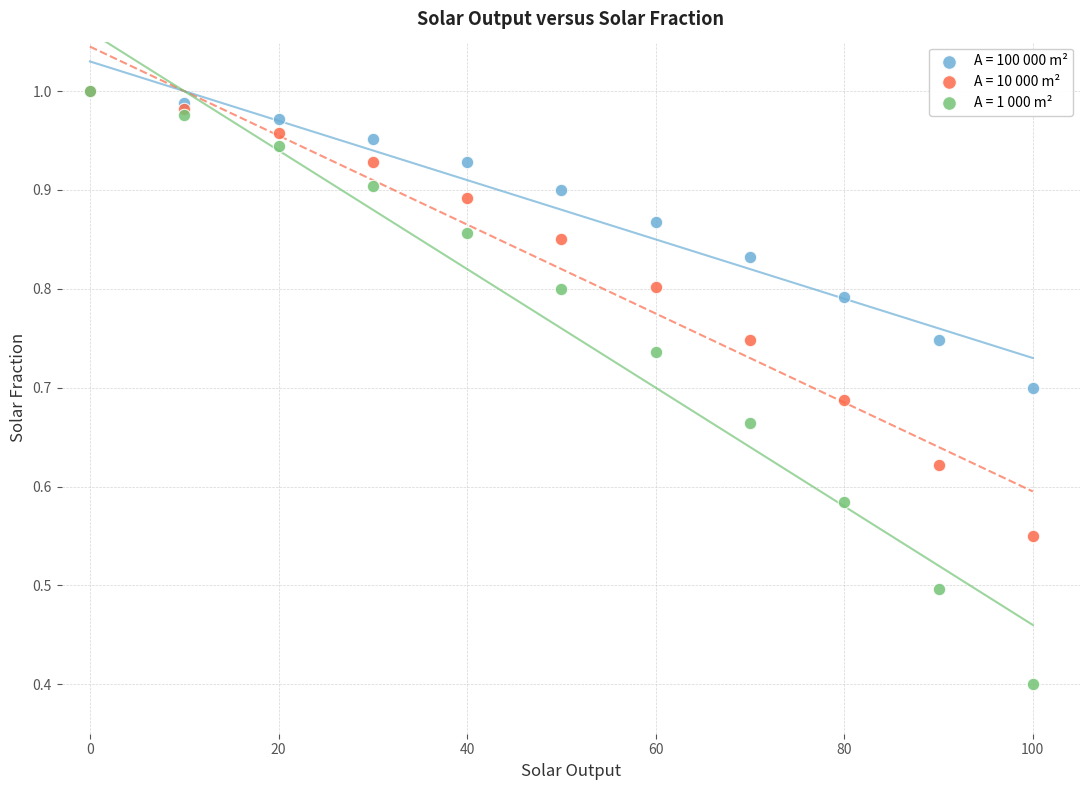

Across all series, what Y value is closest to 0?

0.4